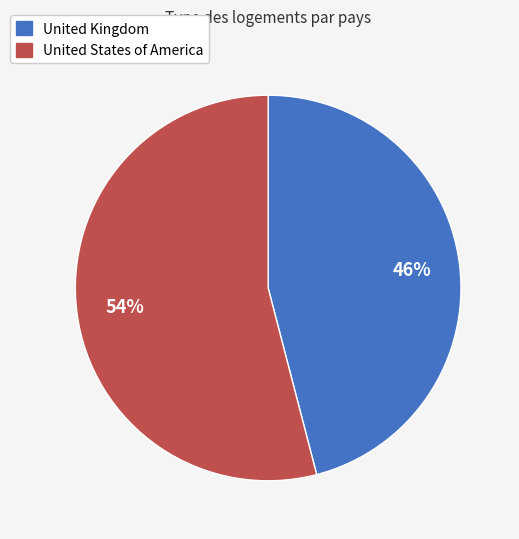

Is it true that United States of America is 54% of the pie?

True